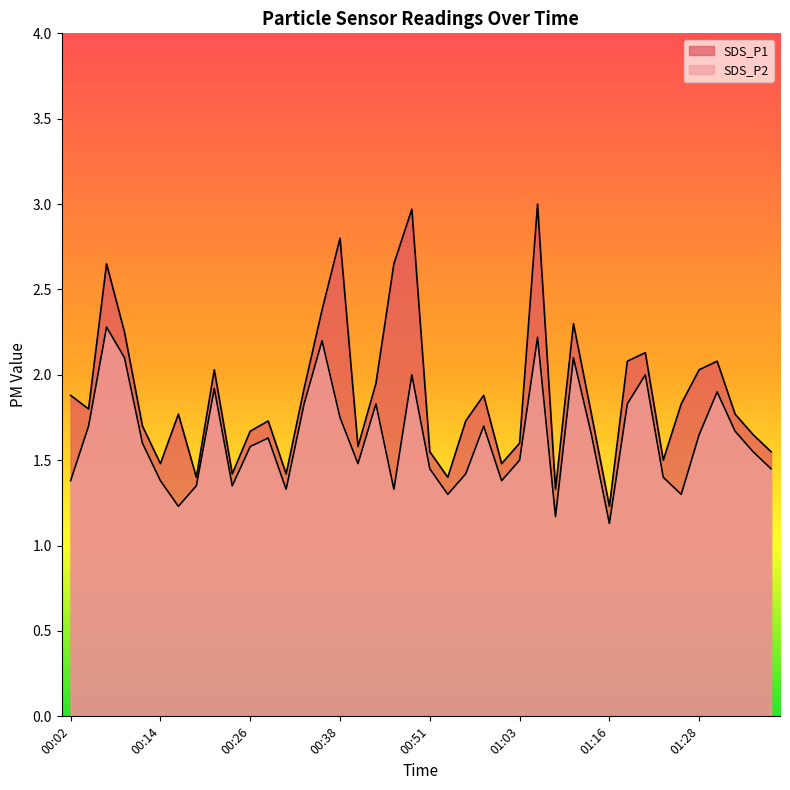

What is the minimum value shown in the chart?

1.1